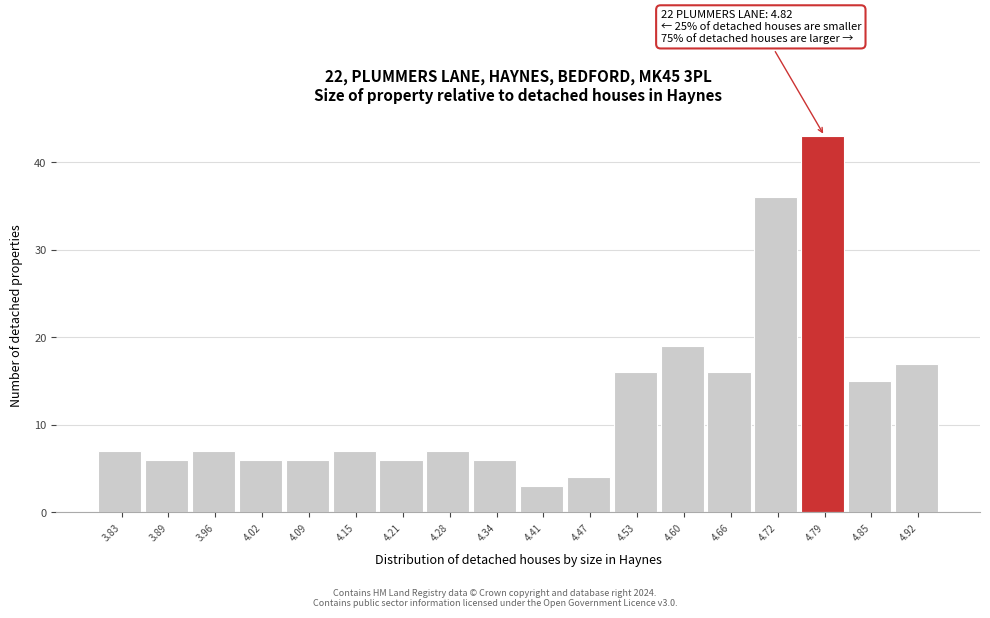

Reading left to right, what are all the values shown in this chart?

3.83=7	3.89=6	3.96=7	4.02=6	4.09=6	4.15=7	4.21=6	4.28=7	4.34=6	4.41=3	4.47=4	4.53=16	4.60=19	4.66=16	4.72=36	4.79=43	4.85=15	4.92=17